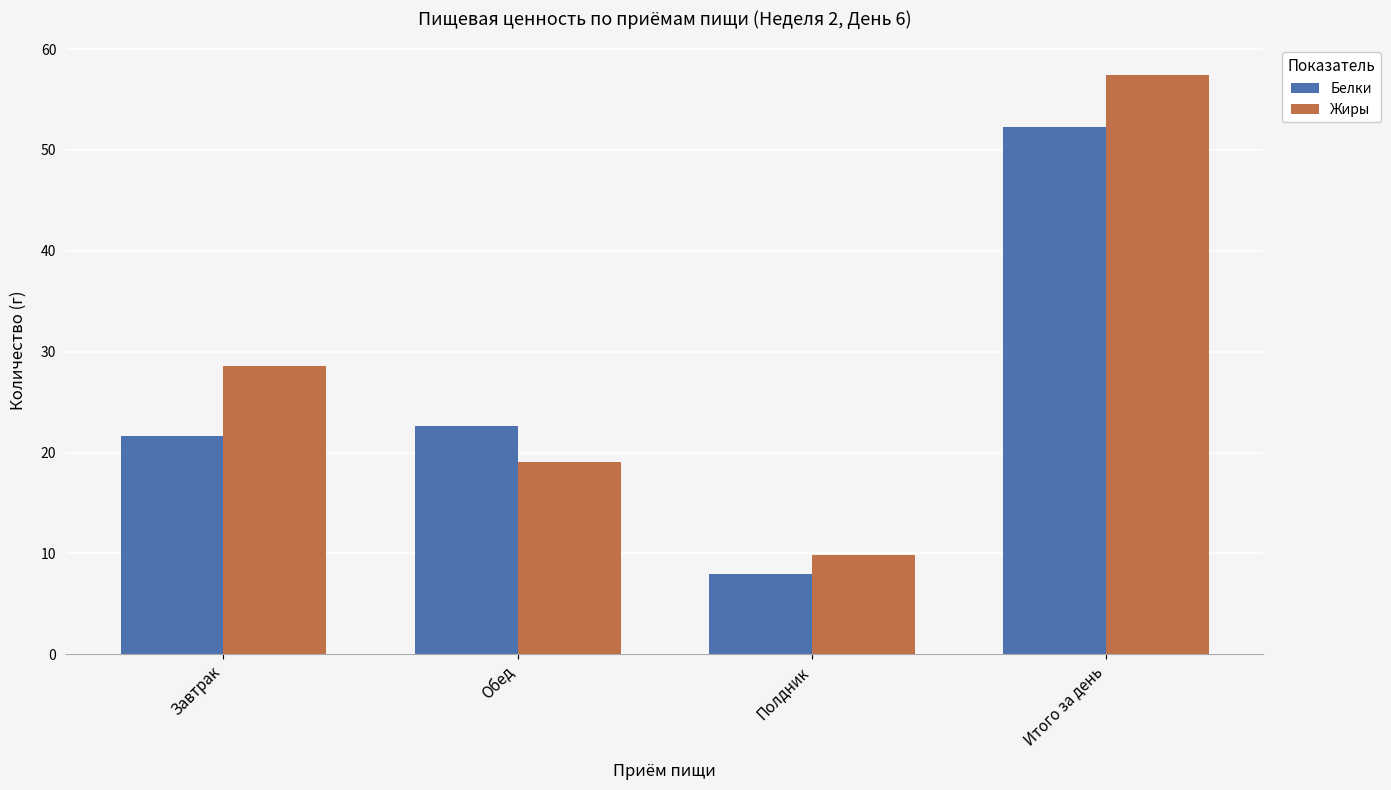

At which category is the sum across all series the highest?

Итого за день